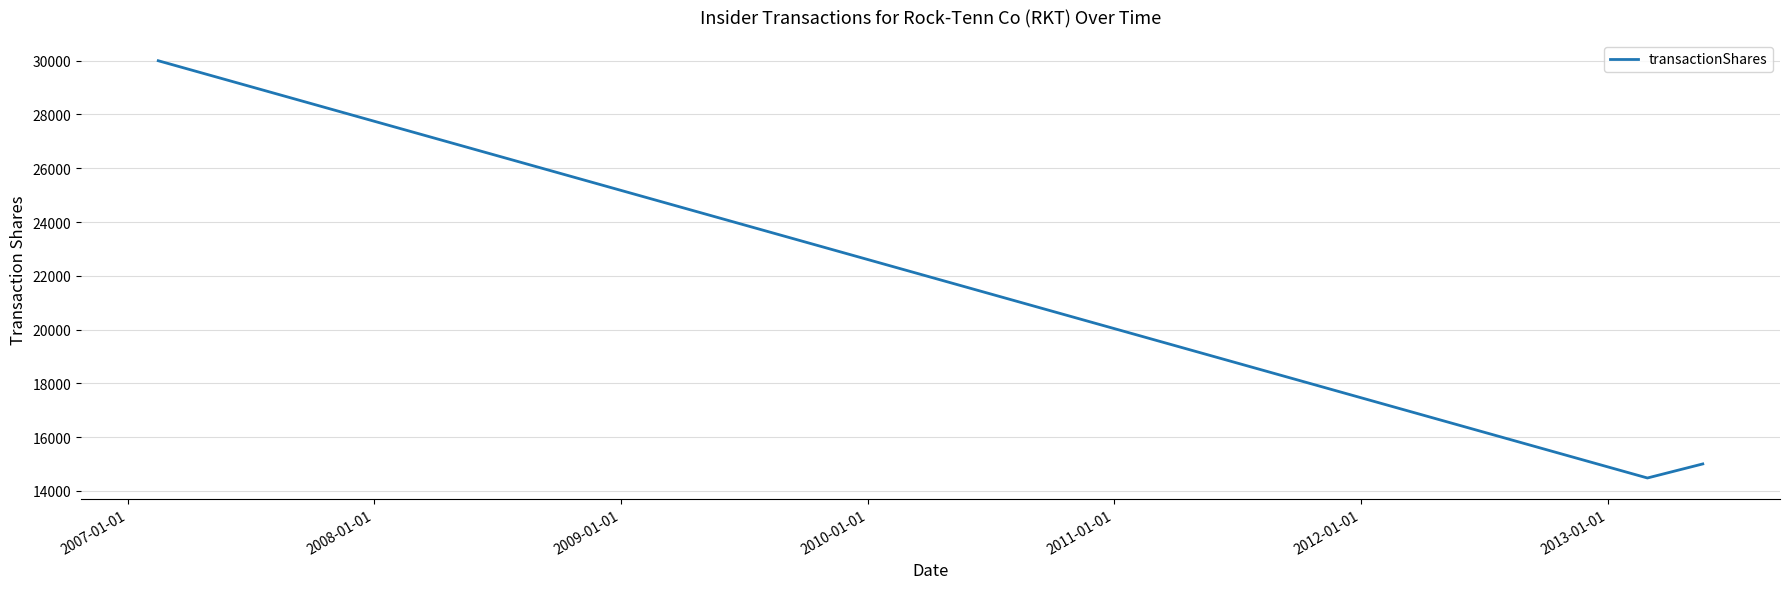

What is the greatest value displayed?

30000